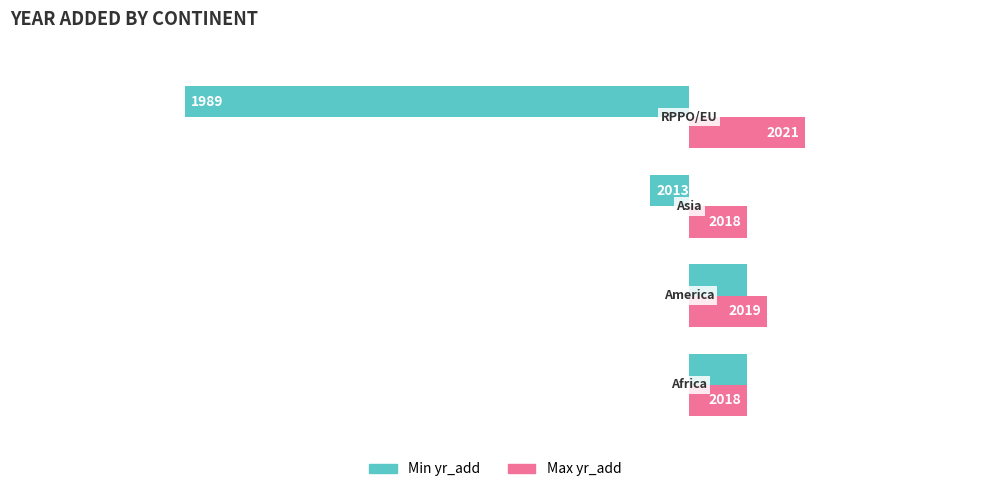

The Max yr_add series shows 1 at 2. True or false?

False